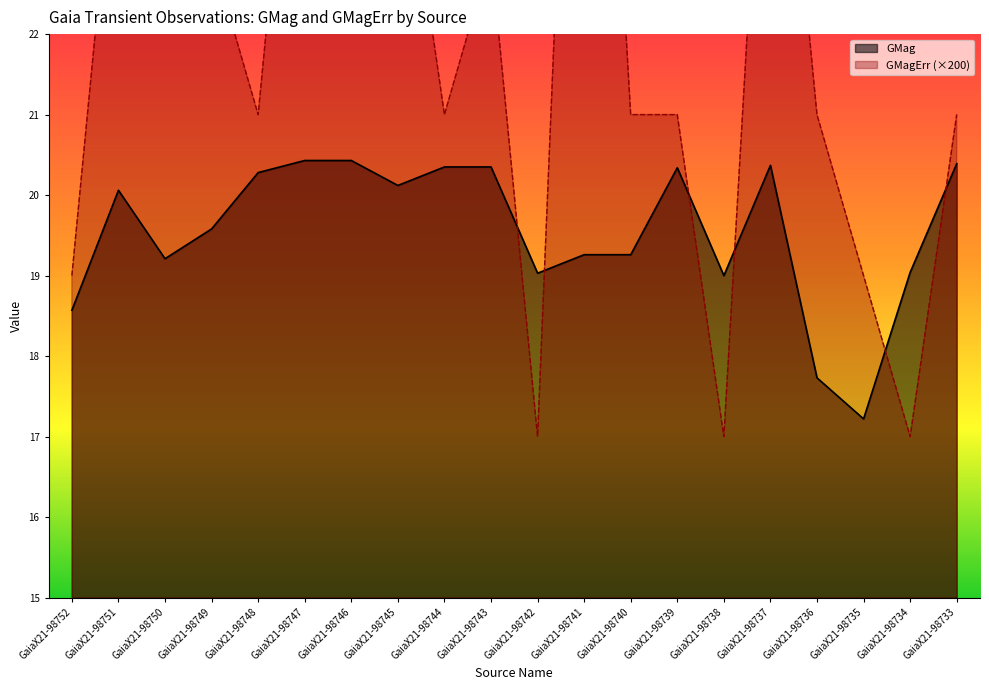

Reading right to left, what are all the values shown in this chart?

GMag: 20.4	19.0	17.2	17.7	20.4	19.0	20.3	19.3	19.3	19.0	20.4	20.4	20.1	20.4	20.4	20.3	19.6	19.2	20.1	18.6
GMagErr: 21.0	17.0	19.0	21.0	27.0	17.0	21.0	21.0	31.0	17.0	23.0	21.0	25.0	23.0	27.0	21.0	23.0	27.0	25.0	19.0